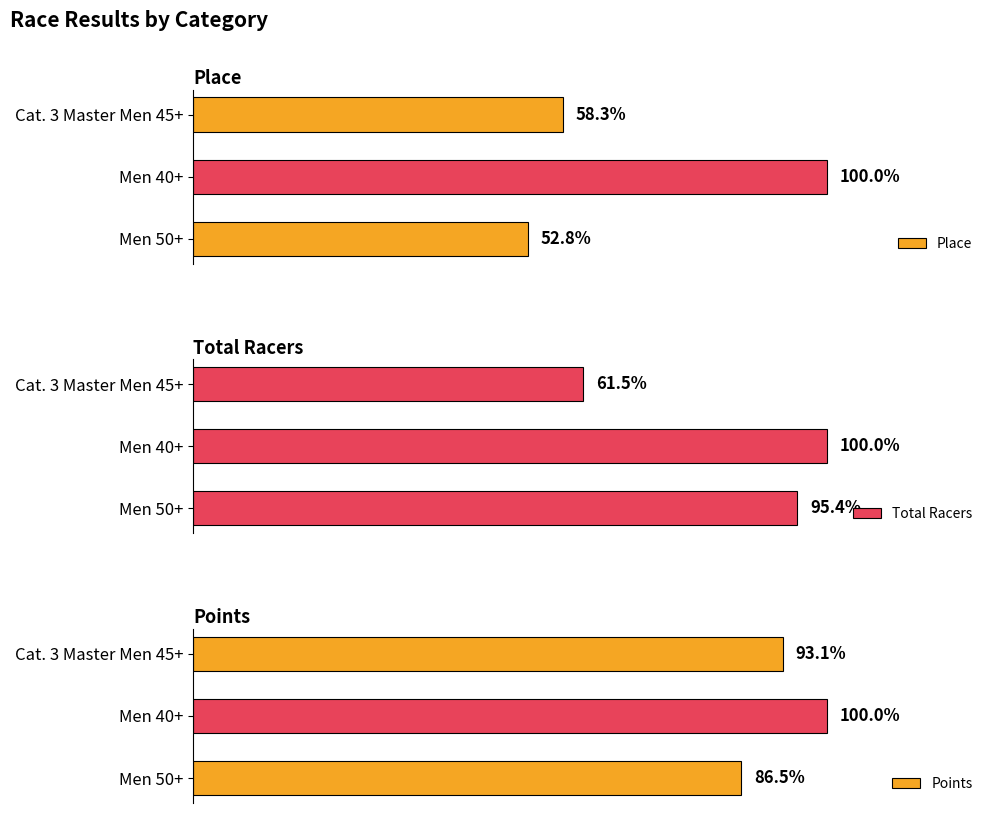

How many values in the Total Racers series are below 62?

1